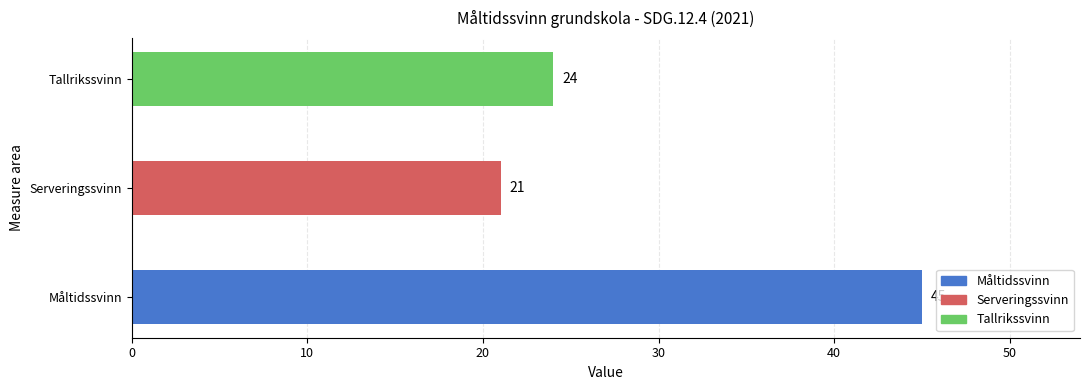

The value at Måltidssvinn is 79. True or false?

False